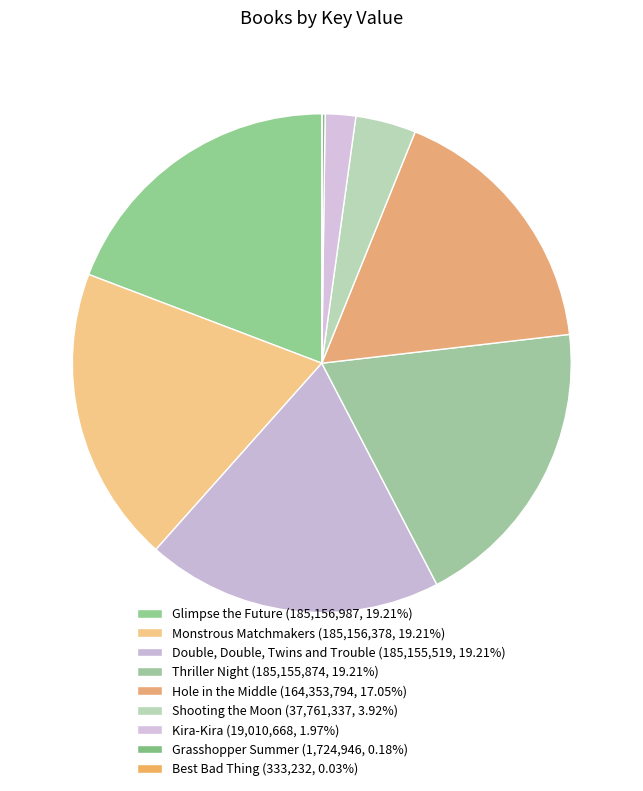

Count the number of slices in the pie.

9